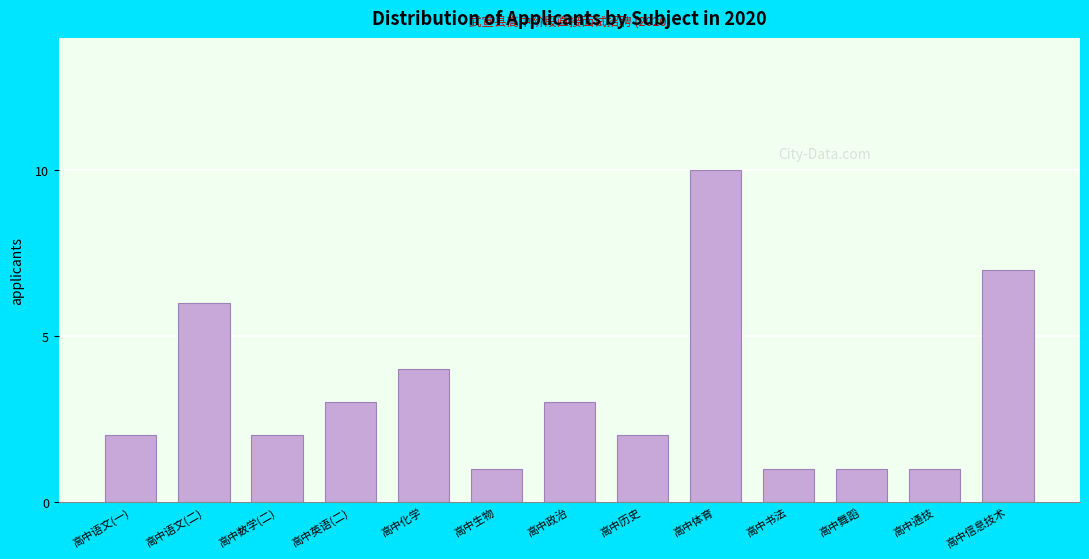

Reading left to right, transcribe all the data shown in this chart.

2	6	2	3	4	1	3	2	10	1	1	1	7